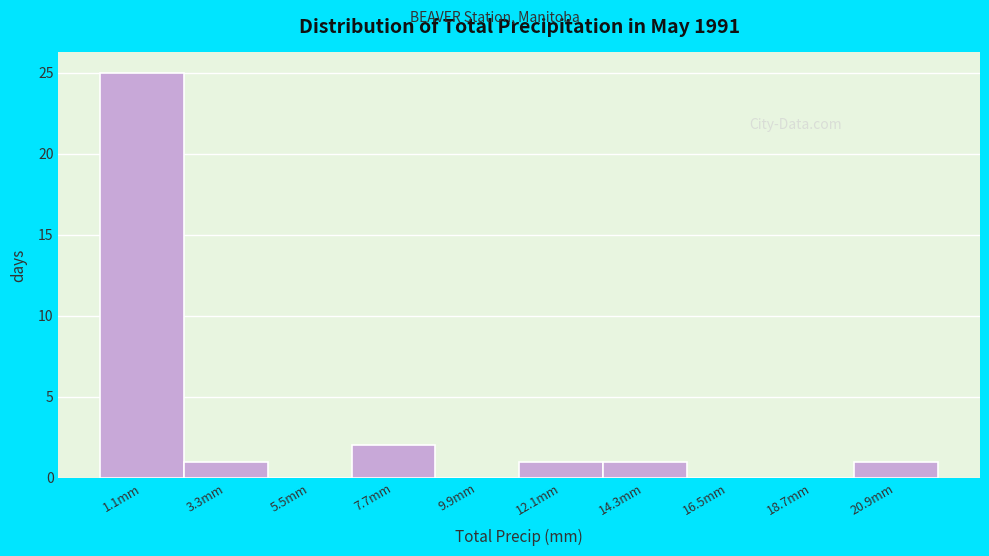

Reading left to right, transcribe this chart: for each bar, give the range it covers on the x-axis and its height. Neither the bar edges nor the heights are printed on the chart, so give them approximately, as read against the axes.

0.0 to 2.2: 25
2.2 to 4.4: 1
4.4 to 6.6: 0
6.6 to 8.8: 2
8.8 to 11.0: 0
11.0 to 13.2: 1
13.2 to 15.4: 1
15.4 to 17.6: 0
17.6 to 19.8: 0
19.8 to 22.0: 1